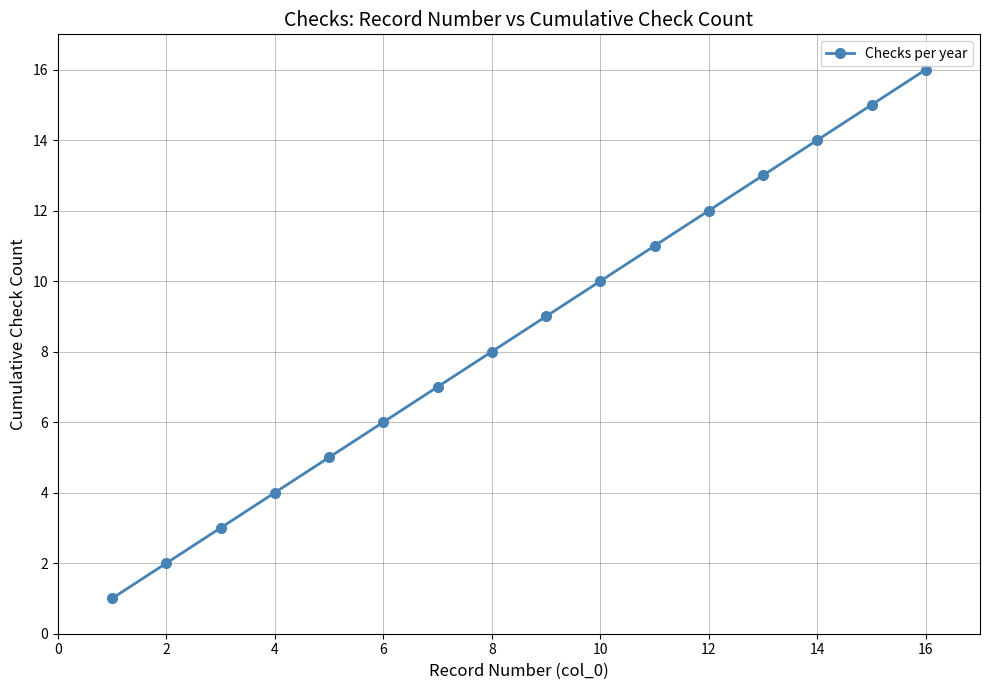

True or false: the data has more than 2 interior local peaks.

False